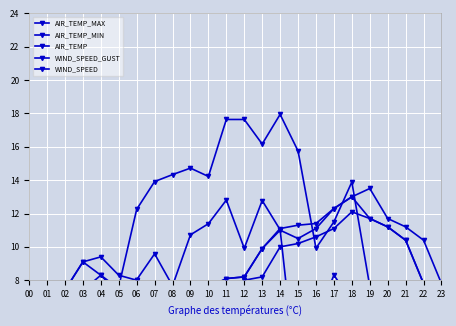

Reading right to left, extract all data points from this chart.

AIR_TEMP_MAX: 7.8	10.4	11.2	11.7	13.5	13.0	12.3	11.4	11.3	11.1	9.9	8.2	8.1	7.6	7.6	7.3	7.8	8.0	8.3	9.4	9.1	7.4	7.2	6.9
AIR_TEMP_MIN: 7.3	7.8	10.4	11.2	11.7	12.1	11.1	10.6	10.2	10.0	8.2	8.0	7.6	7.1	6.7	6.7	7.4	7.3	7.2	8.3	7.4	6.8	6.6	6.4
AIR_TEMP: 7.4	7.8	10.4	11.2	11.7	13.0	12.3	11.1	10.5	11.0	9.9	8.2	8.1	7.5	7.6	6.7	7.4	7.8	7.5	8.3	9.1	7.4	6.9	6.6
WIND_SPEED_GUST: 2.5	4.6	6.6	6.9	7.6	13.9	11.5	9.9	15.8	17.9	16.2	17.6	17.6	14.2	14.7	14.3	13.9	12.2	7.6	6.5	6.0	2.1	3.4	3.1
WIND_SPEED: 0.4	1.5	2.2	2.9	5.0	6.8	8.3	5.7	1.3	11.0	12.8	9.9	12.8	11.4	10.7	7.7	9.6	8.0	5.4	2.9	3.6	0.5	0.9	1.9